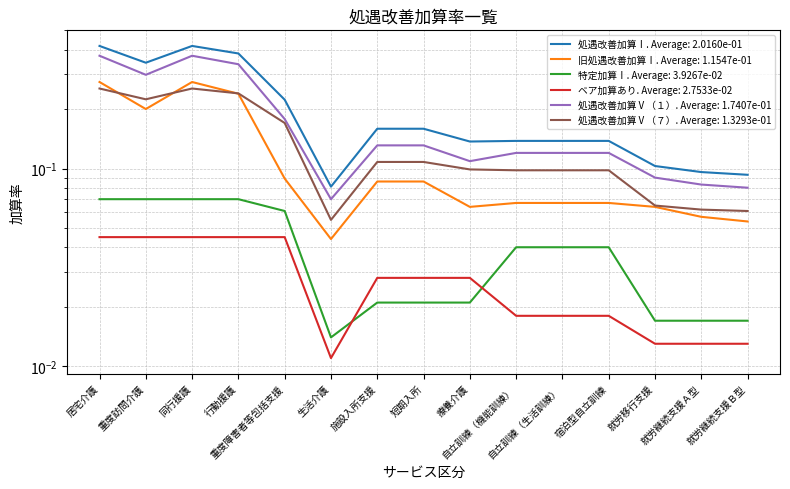

List the series in order of their peak value, lowest first.

ベア加算あり, 特定加算Ⅰ, 処遇改善加算Ⅴ（７）, 旧処遇改善加算Ⅰ, 処遇改善加算Ⅴ（１）, 処遇改善加算Ⅰ